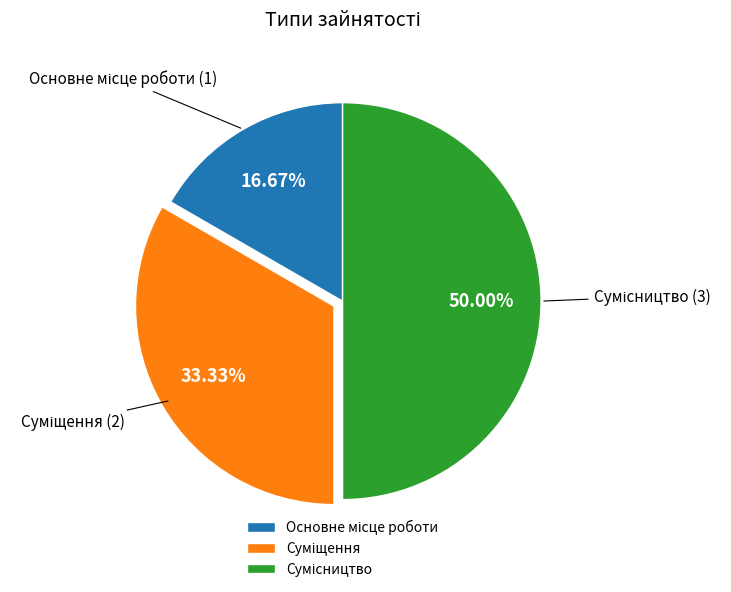

What is the change in value from Суміщення to Сумісництво?

+1